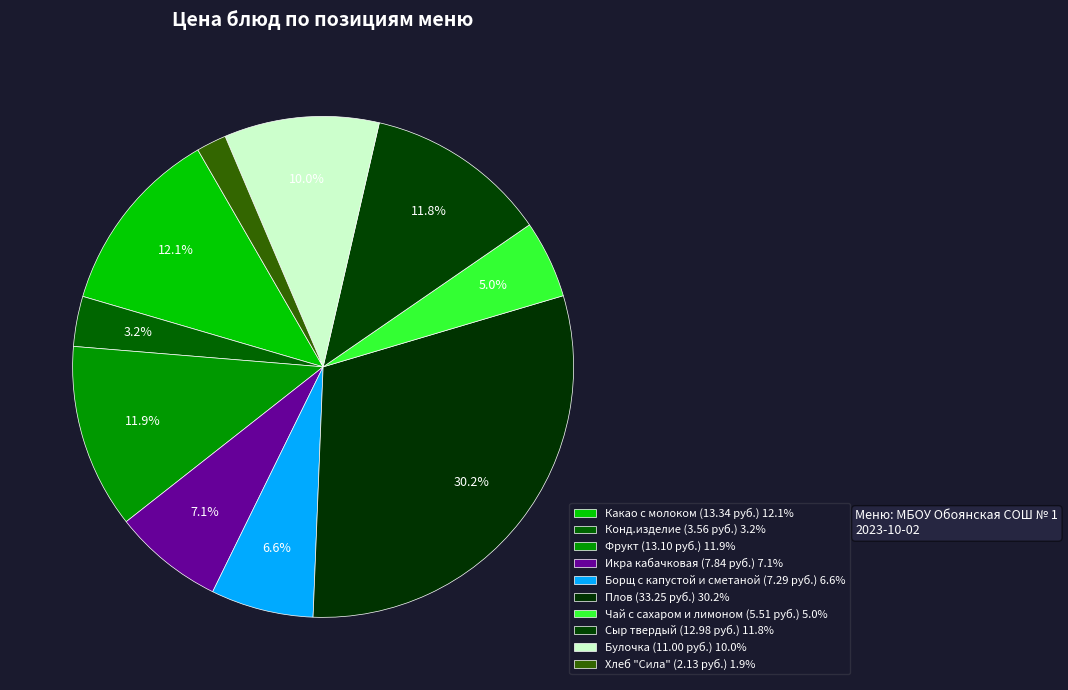

How many segments does this pie chart have?

10